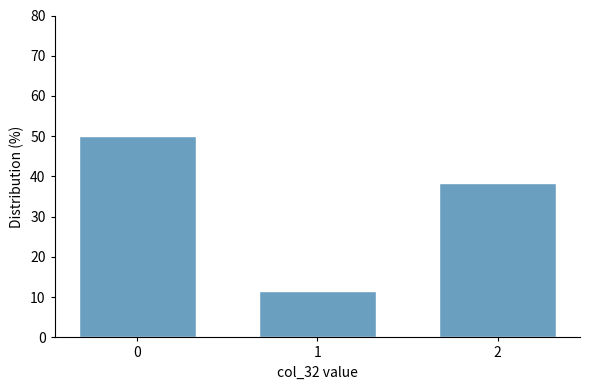

Reading left to right, extract all data points from this chart.

0=50.0	1=11.5	2=38.5